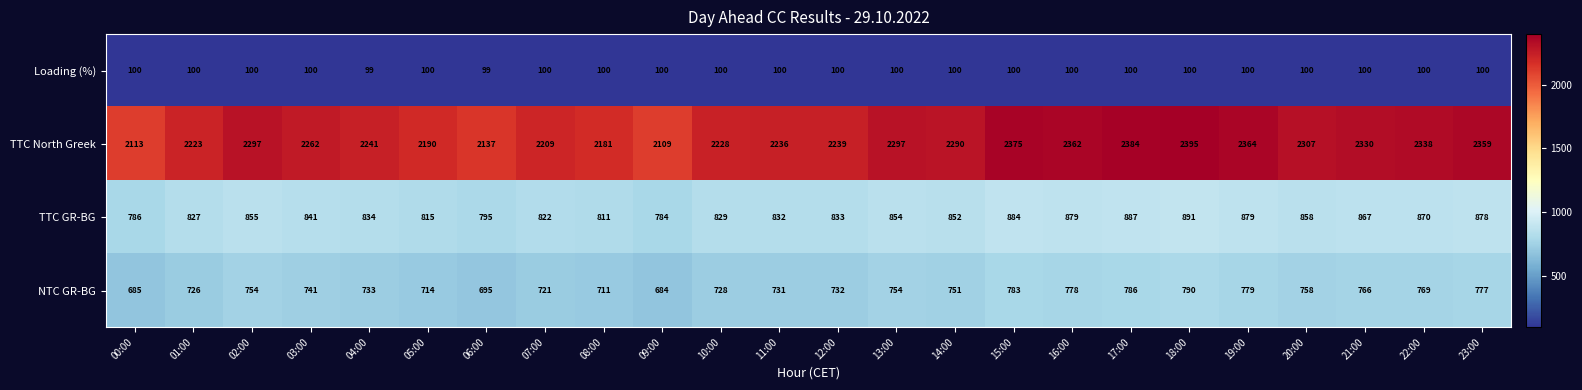

Which series has the largest range (max minus min)?

TTC North Greek